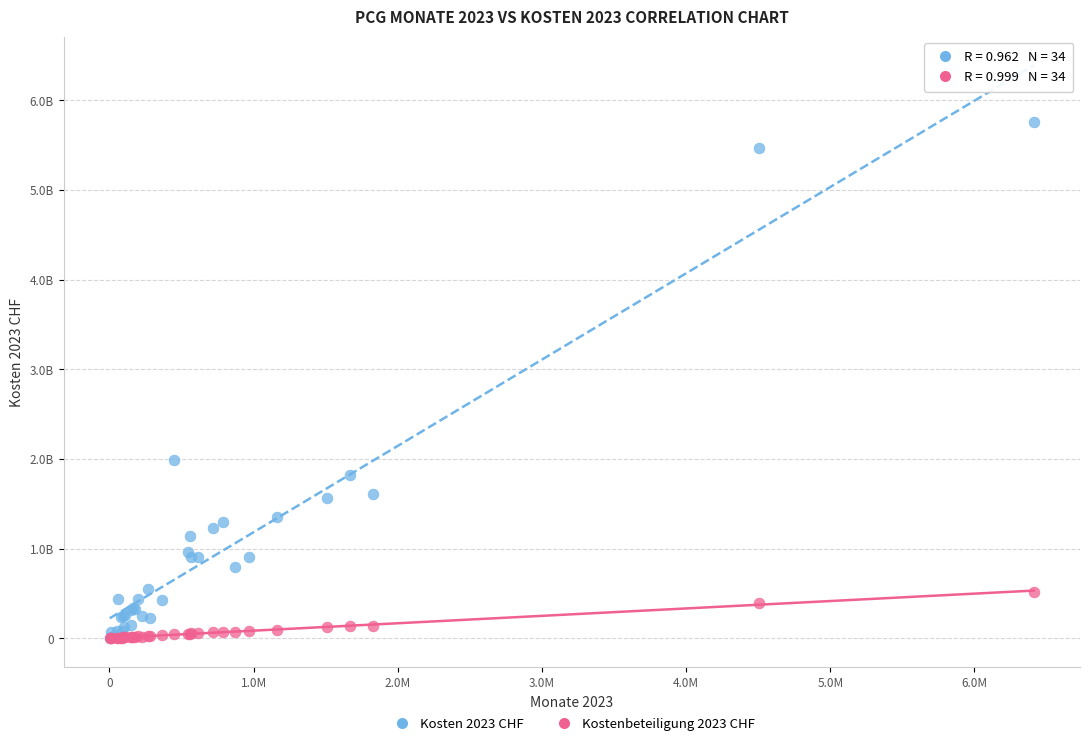

What are all the series names shown in the legend?

Kosten 2023 CHF, Kostenbeteiligung 2023 CHF